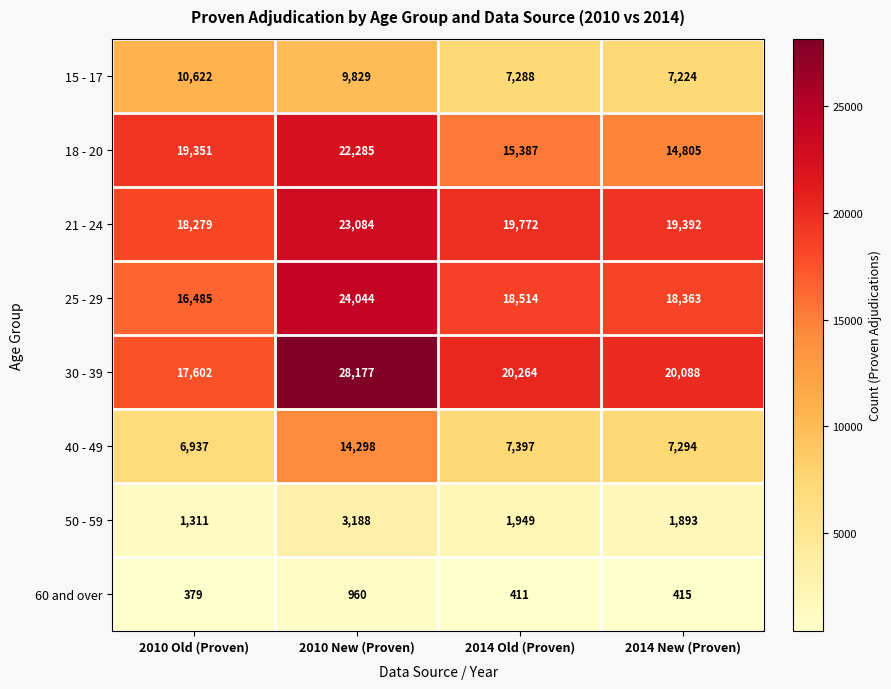

What is the total value across all series at 2010 New (Proven)?

125865